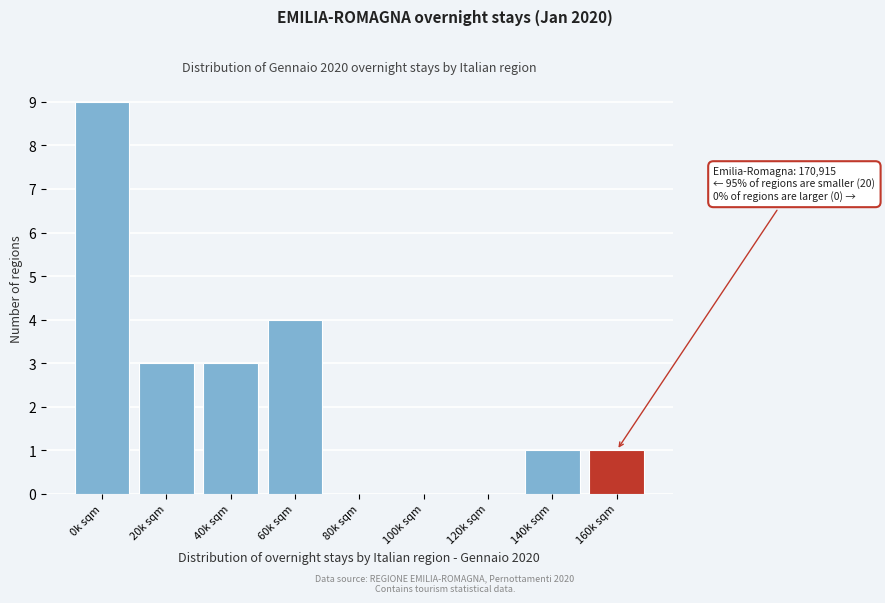

Reading left to right, extract all data points from this chart.

0k sqm=9	20k sqm=3	40k sqm=3	60k sqm=4	80k sqm=0	100k sqm=0	120k sqm=0	140k sqm=1	160k sqm=1